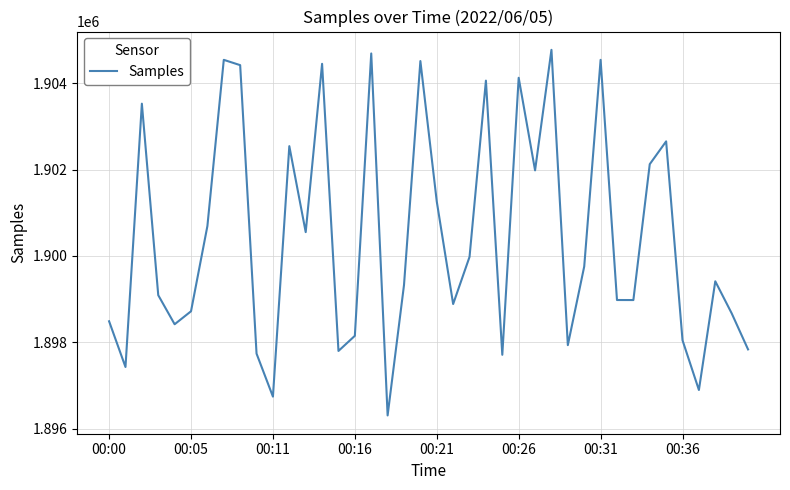

What is the minimum value shown in the chart?

1896303